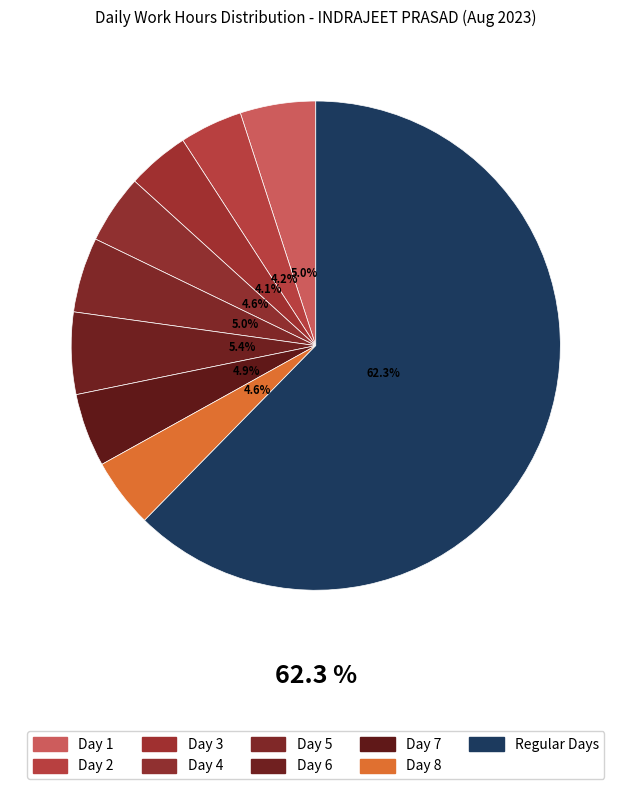

Is Day 2 (Wed) the majority of the pie?

No